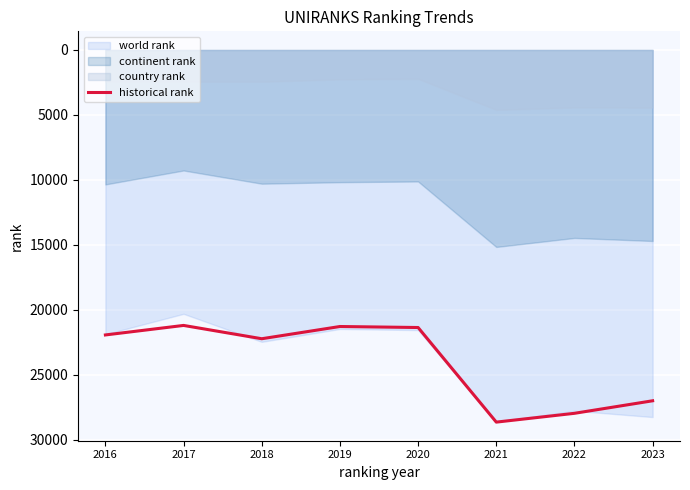

What is the approximate value at 2019?

21279.0